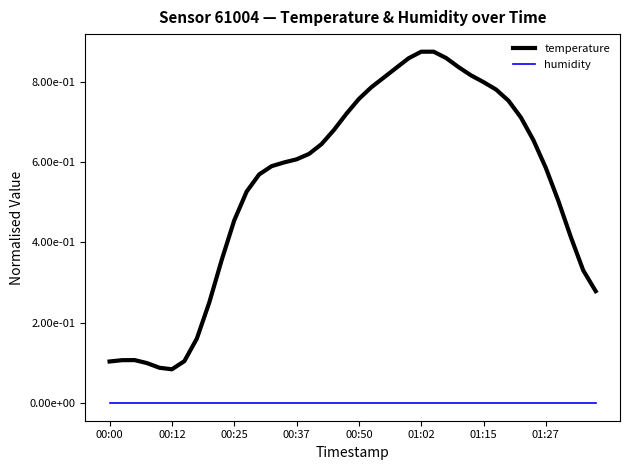

True or false: temperature has more than 2 interior local peaks.

False